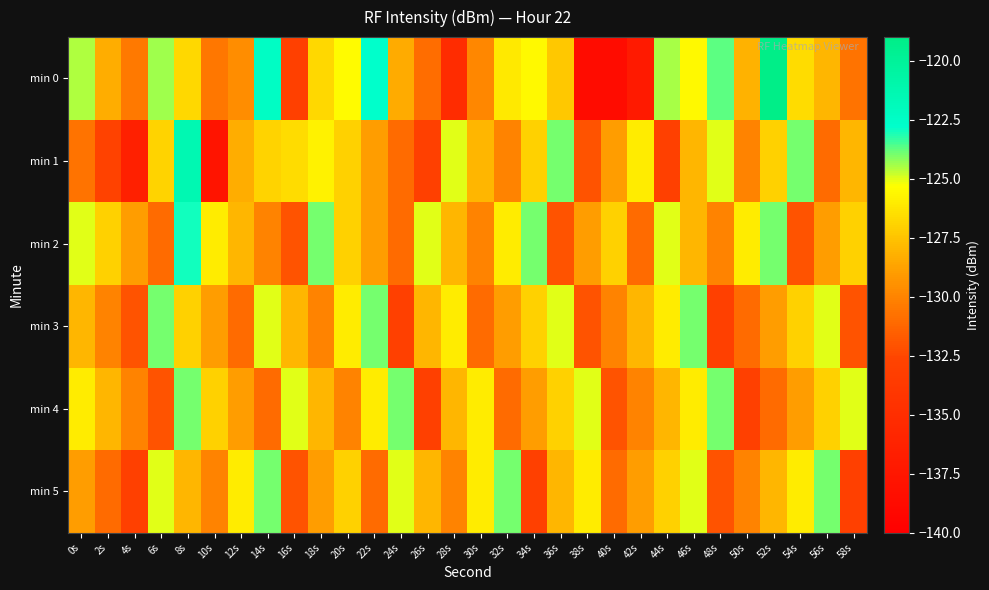

What is the spread (max minus min) of values at 26s?

8.0